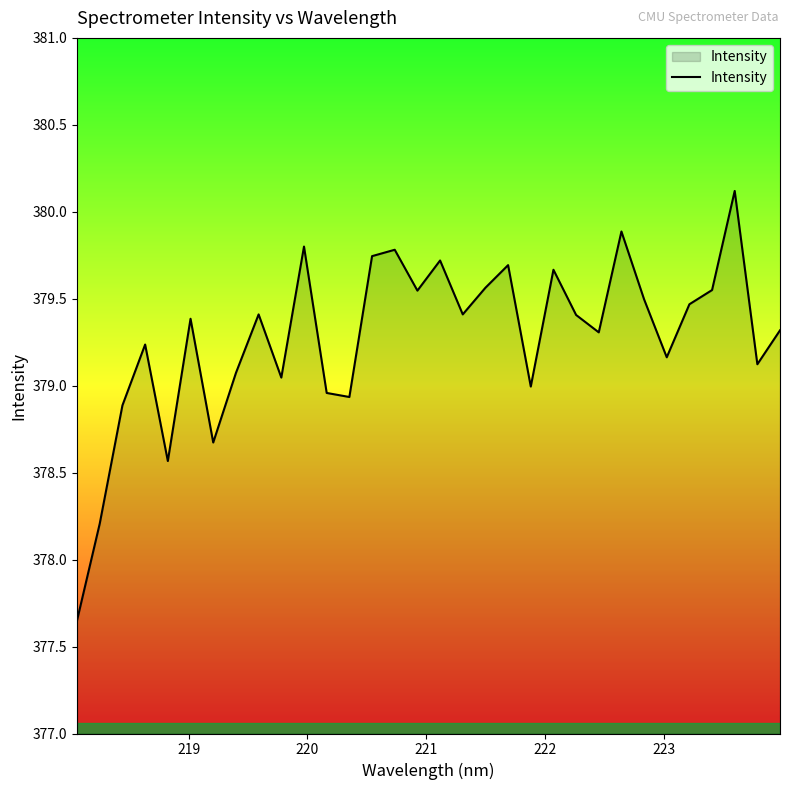

True or false: there are more than 2 points higher than both neighbors.

True